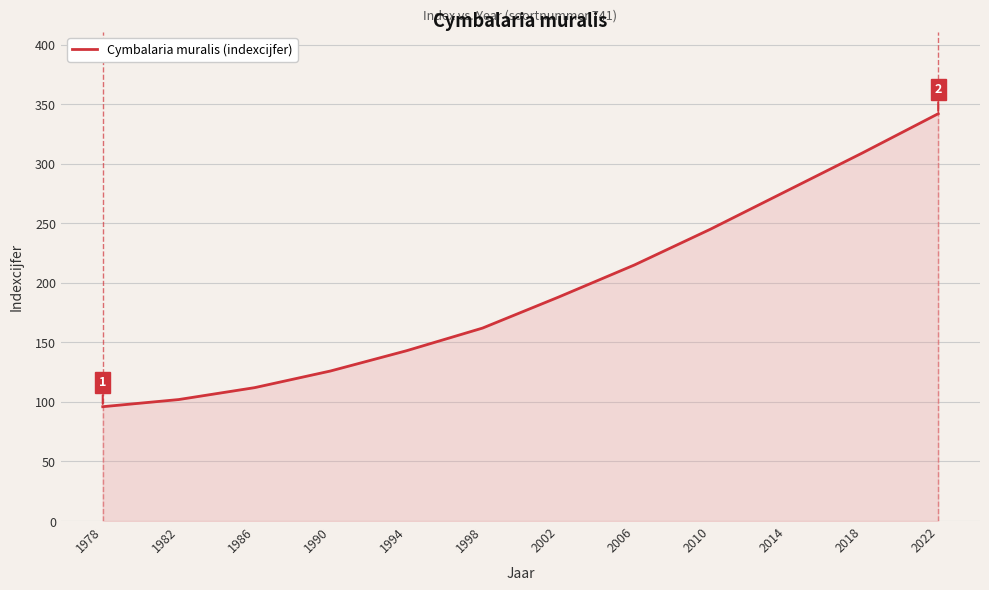

The value at 1994 is 143. True or false?

True